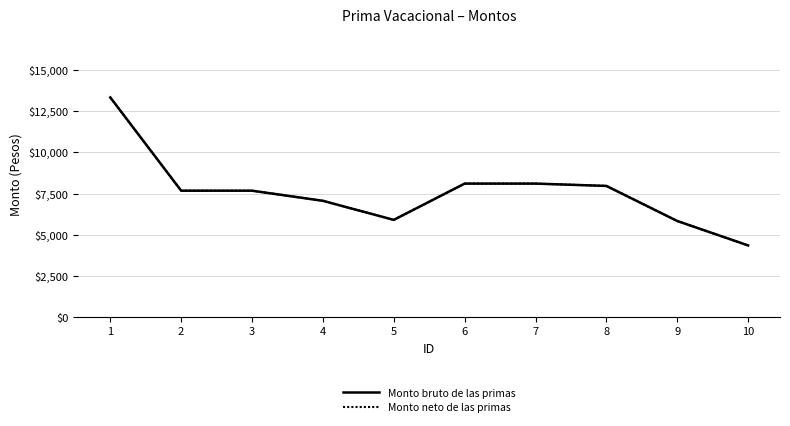

True or false: Monto bruto de las primas has more than 0 points higher than both neighbors.

False